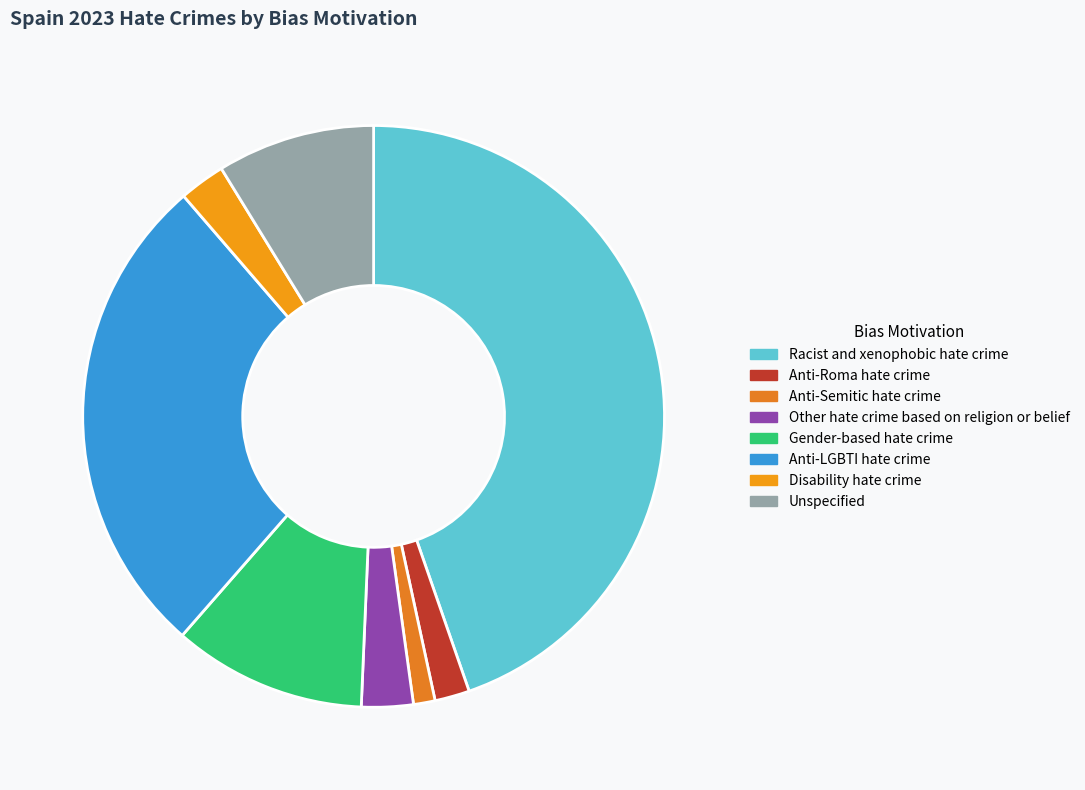

How many segments does this pie chart have?

8